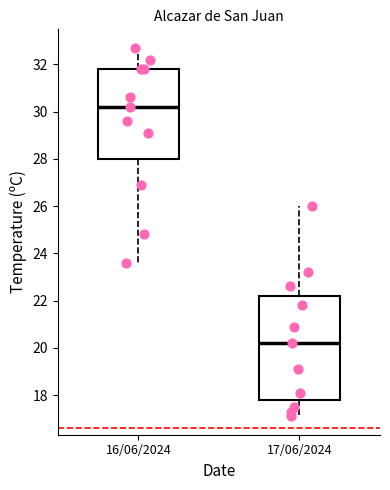

Reading left to right, read every box against the y-axis: the position of its median line, the range the box covers, and the ends of its whiskers. The values are not printed on the chart, so give them approximately, as read against the axis.

16/06/2024: median 30.2, box 28.0 to 31.8, whiskers 23.6 to 32.8
17/06/2024: median 20.2, box 17.8 to 22.2, whiskers 17.2 to 26.0